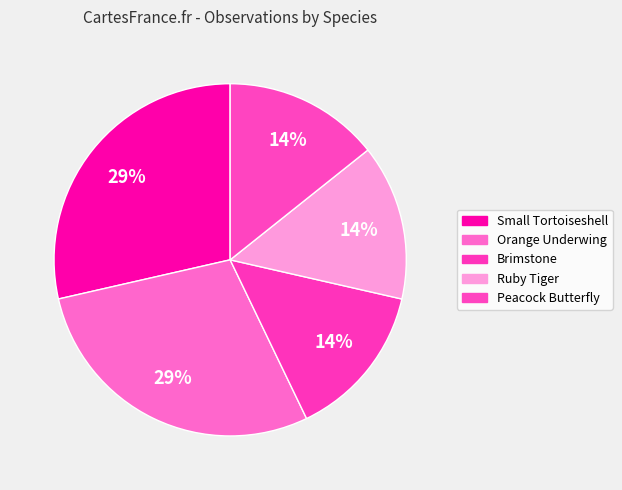

Is it true that Small Tortoiseshell is 29% of the pie?

True